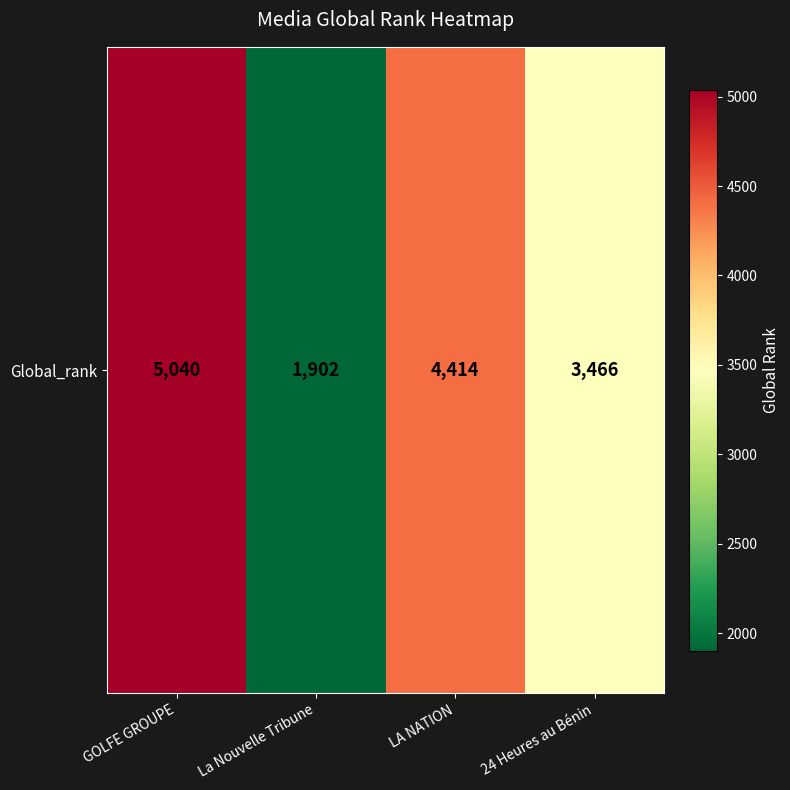

What is the sum of all values?

14822